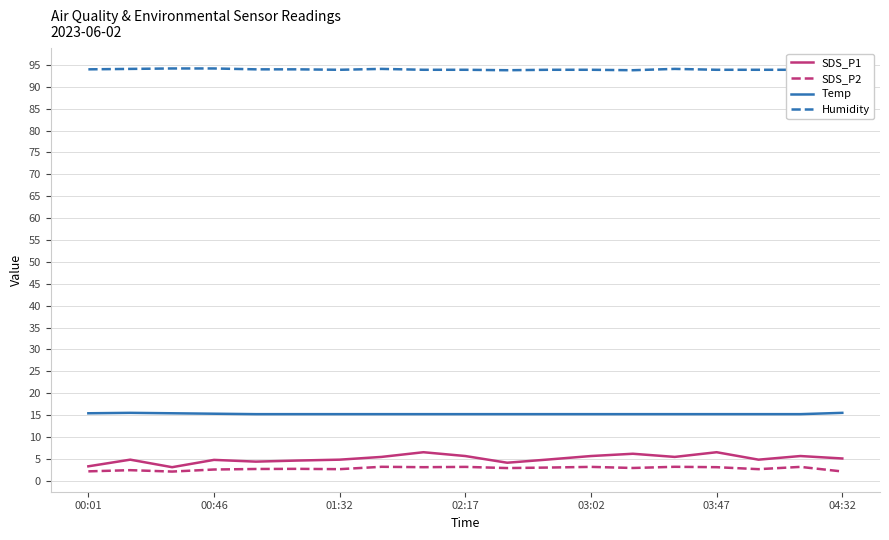

What is the lowest value of the SDS_P1 series?

3.1